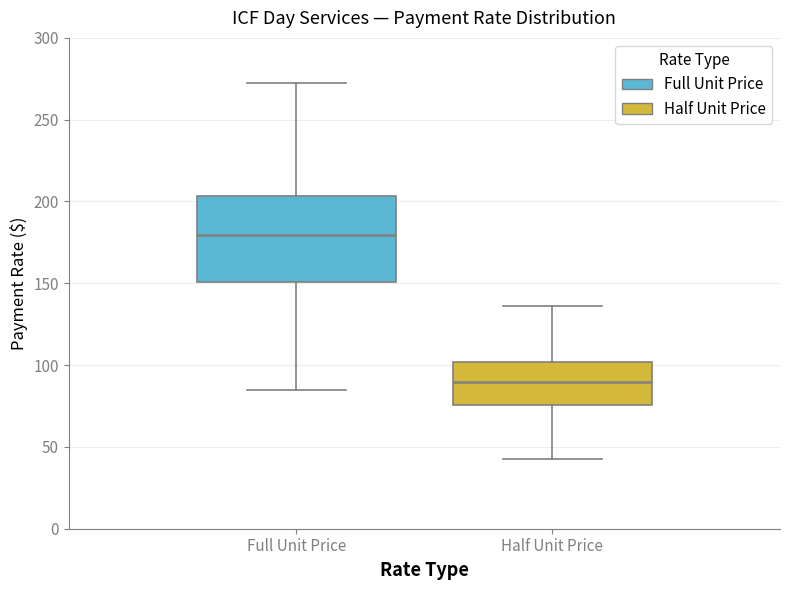

Where is the upper edge of the box for Full Unit Price on the y-axis? The values are not printed on the chart, so give them approximately, as read against the axis.

205